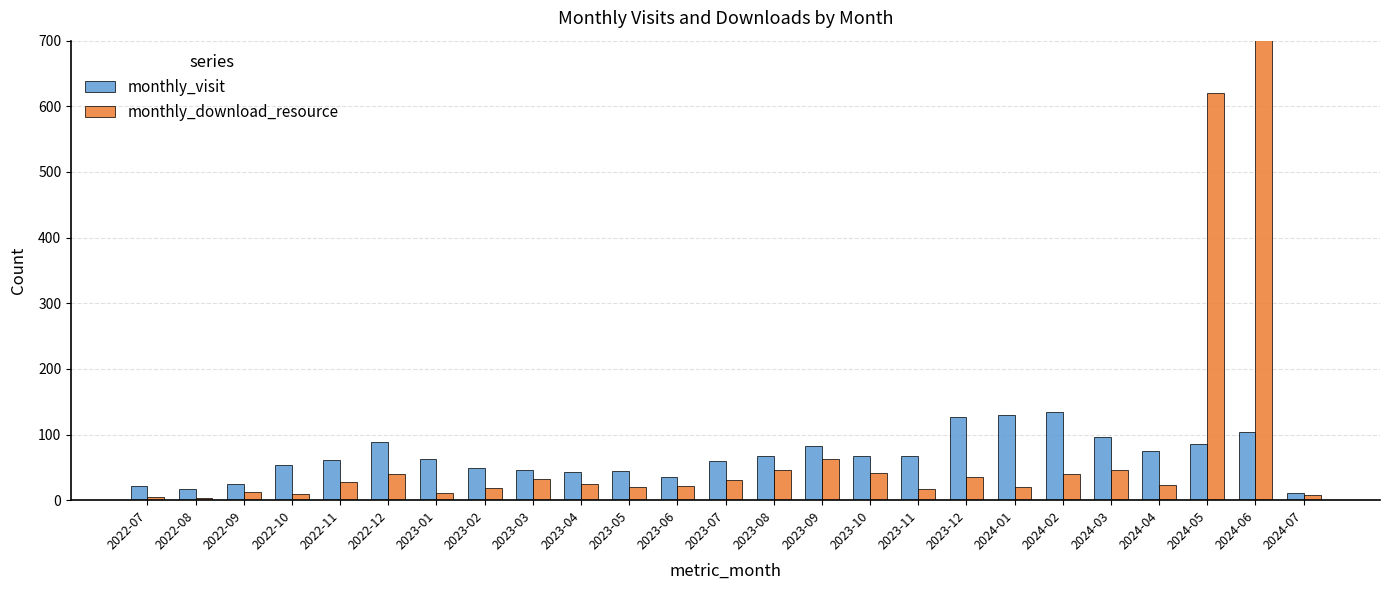

Reading left to right, what are all the values shown in this chart?

monthly_visit: 2022-07=21	2022-08=17	2022-09=24	2022-10=54	2022-11=61	2022-12=88	2023-01=62	2023-02=49	2023-03=46	2023-04=43	2023-05=44	2023-06=36	2023-07=59	2023-08=68	2023-09=82	2023-10=68	2023-11=67	2023-12=126	2024-01=130	2024-02=134	2024-03=96	2024-04=75	2024-05=86	2024-06=104	2024-07=11
monthly_download_resource: 2022-07=5	2022-08=4	2022-09=13	2022-10=9	2022-11=28	2022-12=40	2023-01=11	2023-02=19	2023-03=33	2023-04=25	2023-05=20	2023-06=21	2023-07=30	2023-08=46	2023-09=63	2023-10=42	2023-11=17	2023-12=36	2024-01=20	2024-02=40	2024-03=46	2024-04=23	2024-05=620	2024-06=4060	2024-07=8